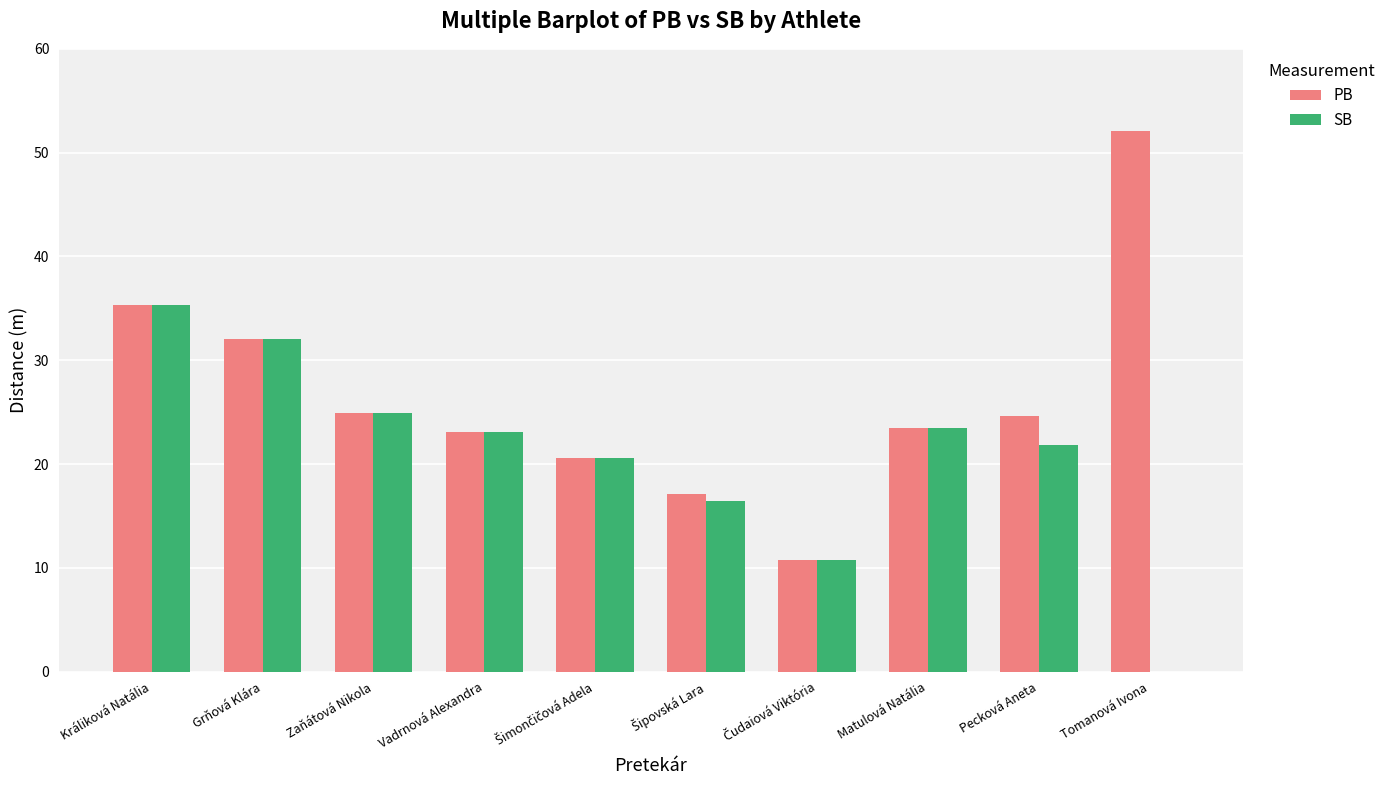

How many groups of bars are there?

10